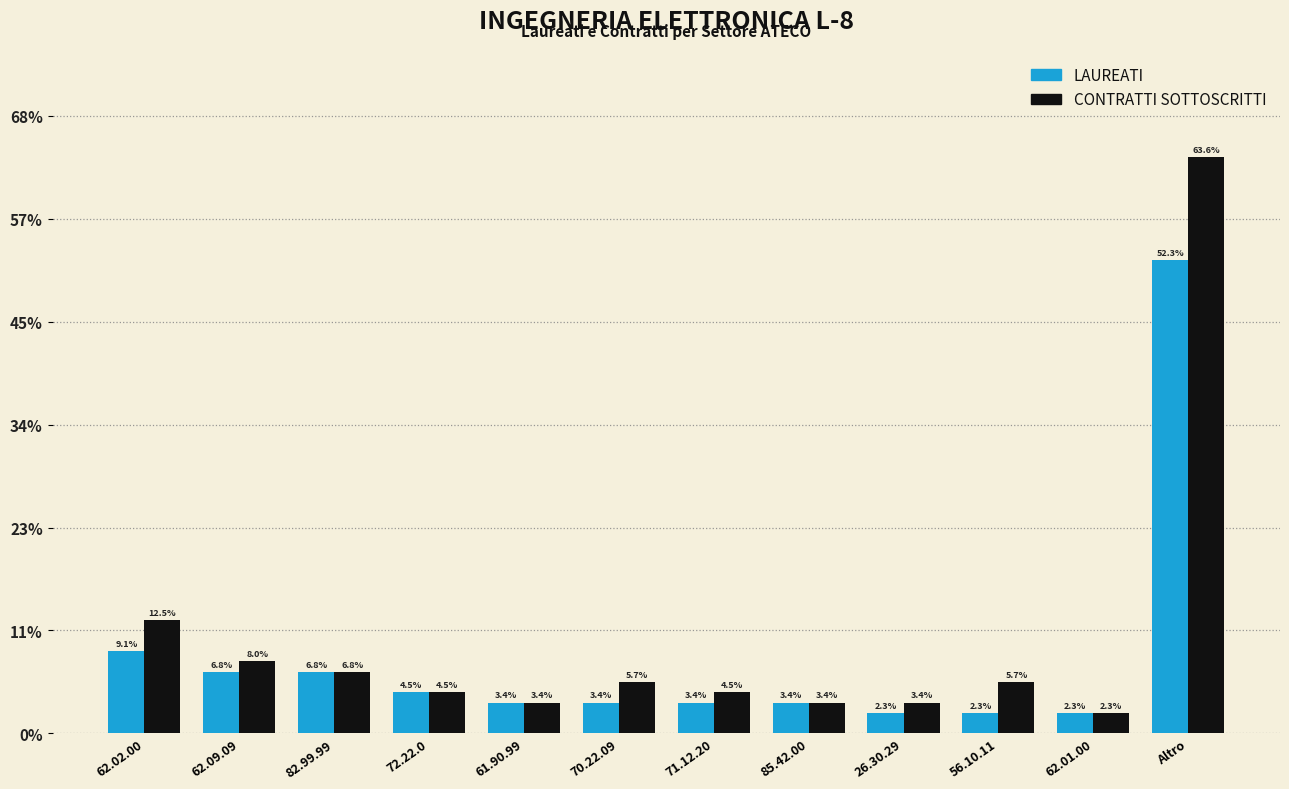

Does the chart contain stacked bars?

No